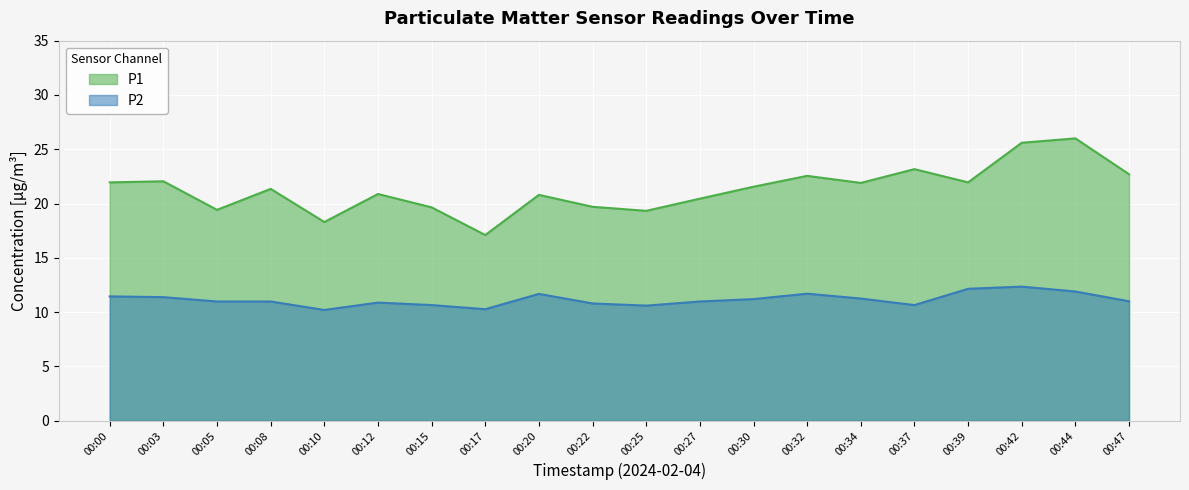

Where is the first local maximum for P2?

00:12